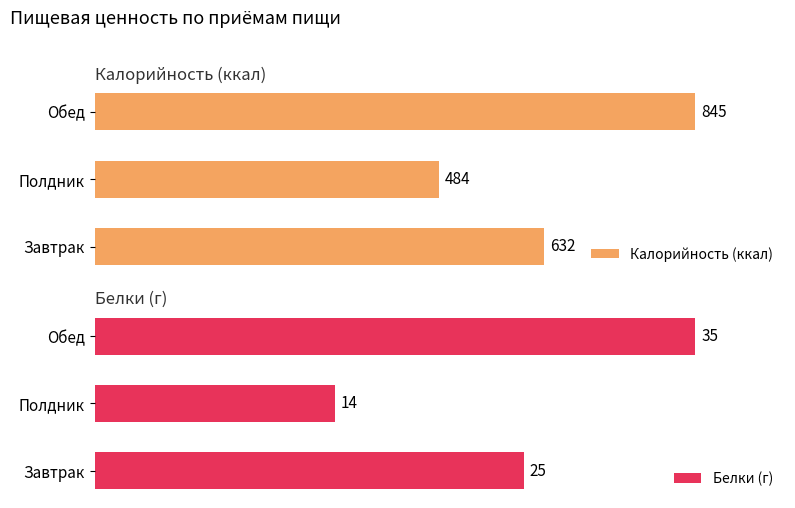

Between Завтрак and Обед, which series saw the biggest shift?

Калорийность (ккал)